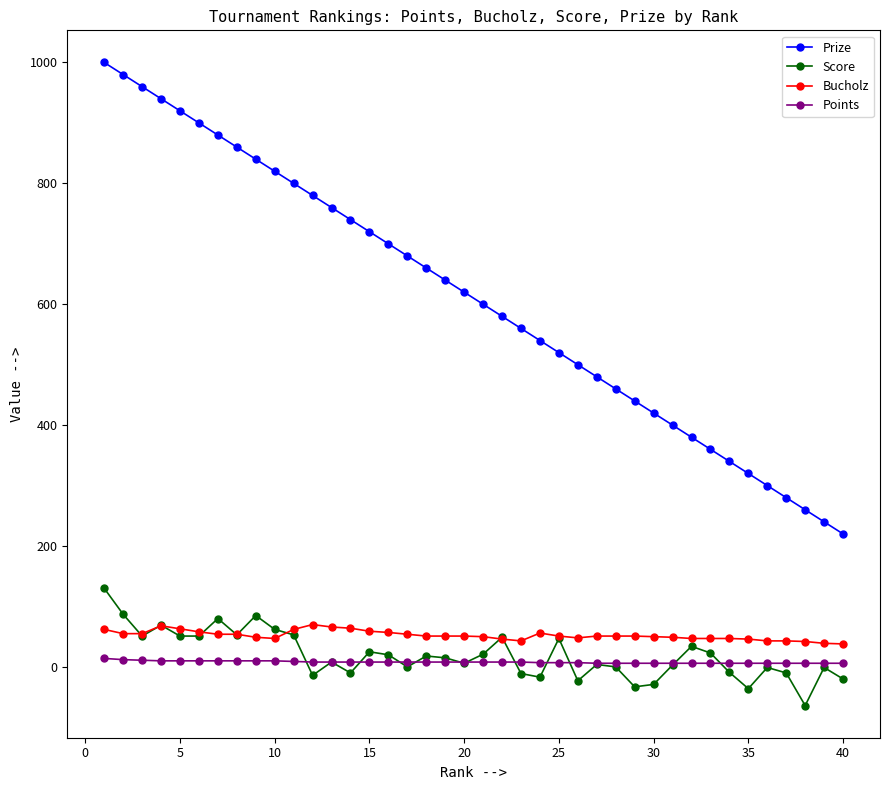

What is the smallest value displayed?

-64